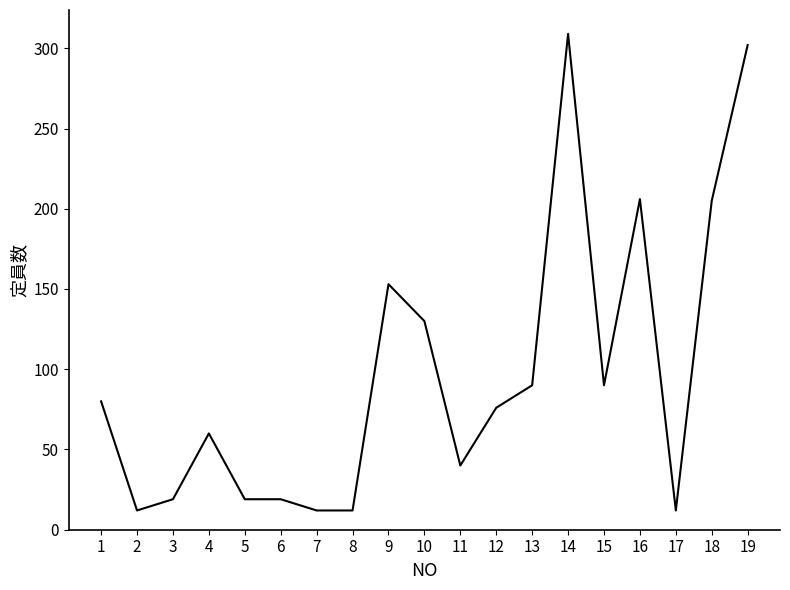

The value at 9 is 55. True or false?

False